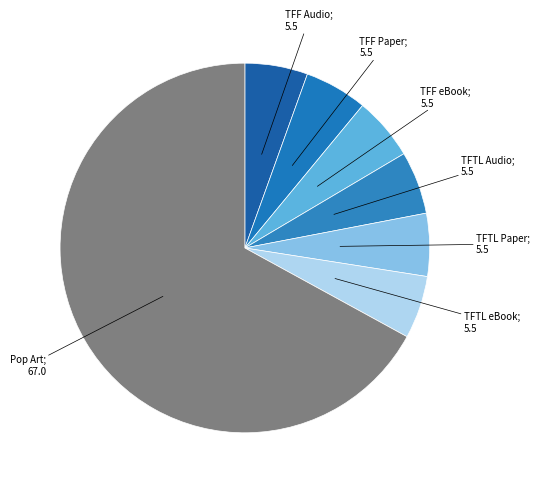

How many slices are in this pie chart?

7